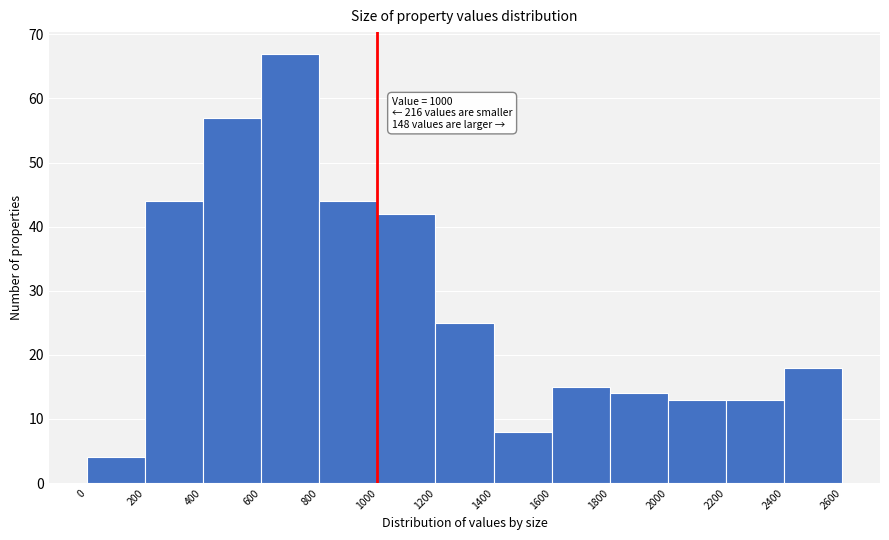

Over which range of the x-axis is the bar tallest?

600 to 800